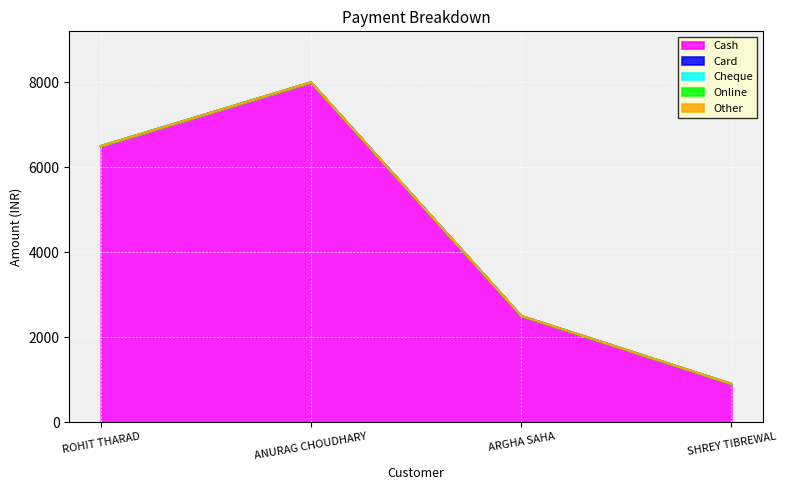

True or false: Card and Cash intersect in this chart.

False